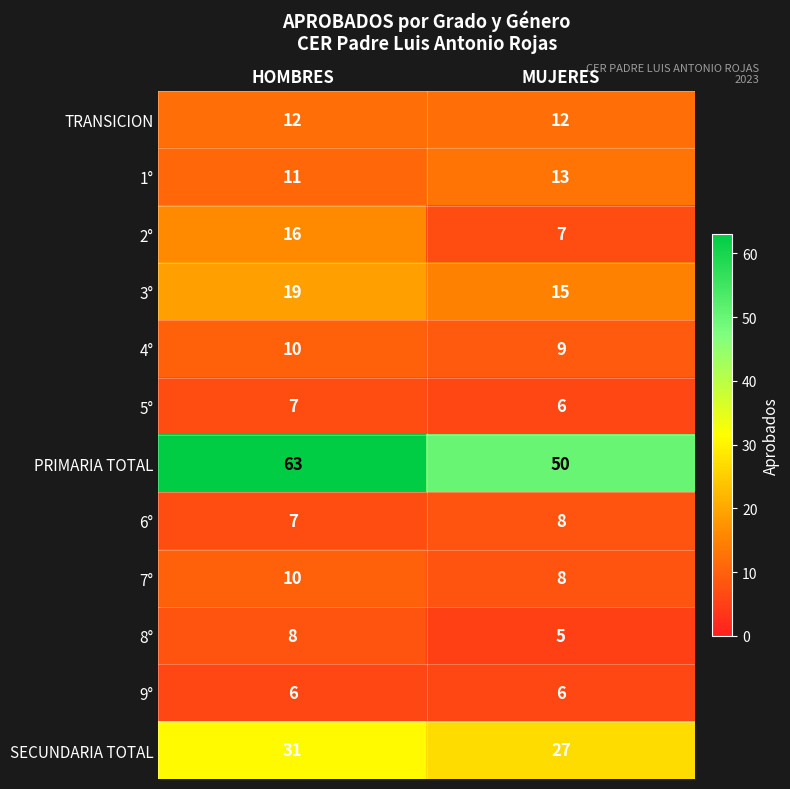

Between HOMBRES and MUJERES, which series saw the biggest shift?

PRIMARIA TOTAL